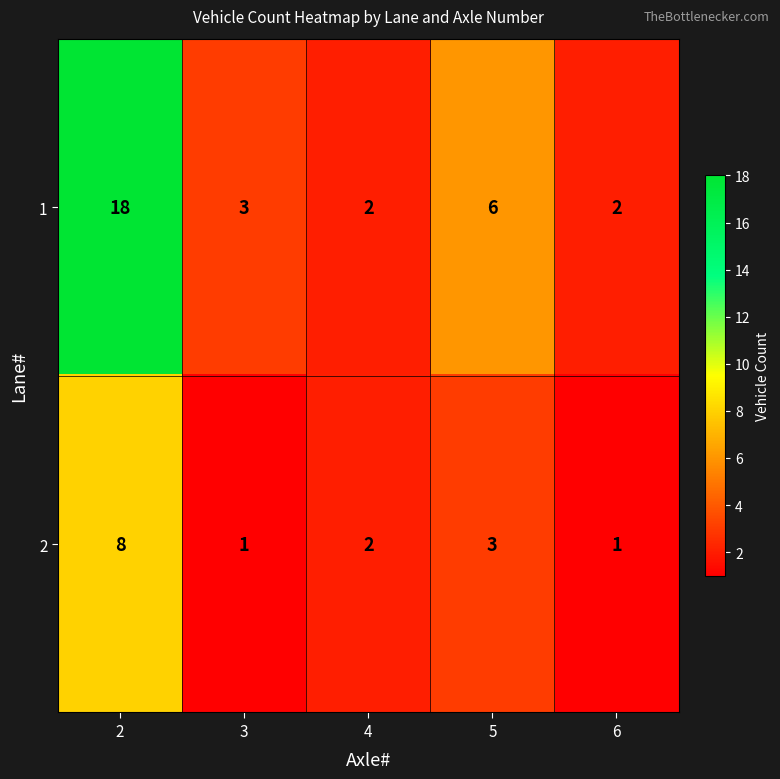

Where is 1 nearest to the value 10?

5